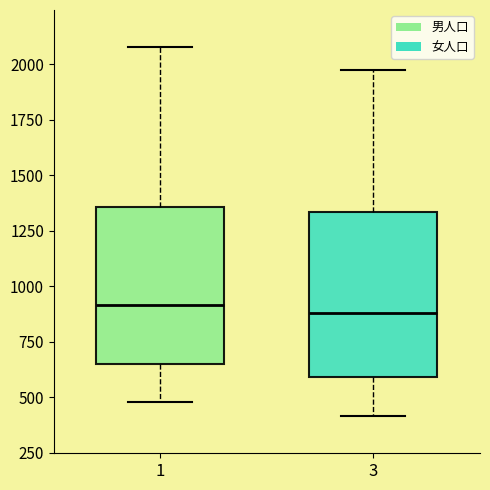

Reading left to right, transcribe this box plot: for each box, give where its median line is, the range the box spans, and where its two whiskers end, as read against the y-axis. The values are not printed on the chart, so give them approximately, as read against the axis.

1: median 900, box 650 to 1350, whiskers 500 to 2100
3: median 900, box 600 to 1350, whiskers 400 to 2000